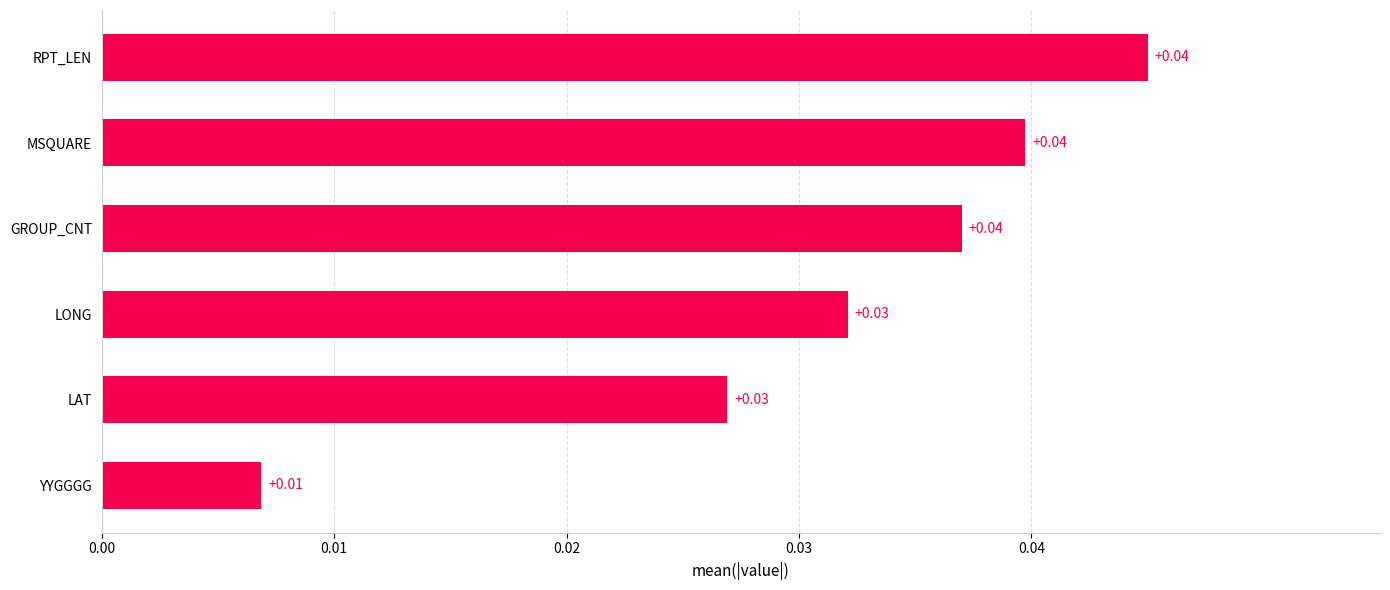

At which category does the chart reach its minimum across all series?

YYGGGG